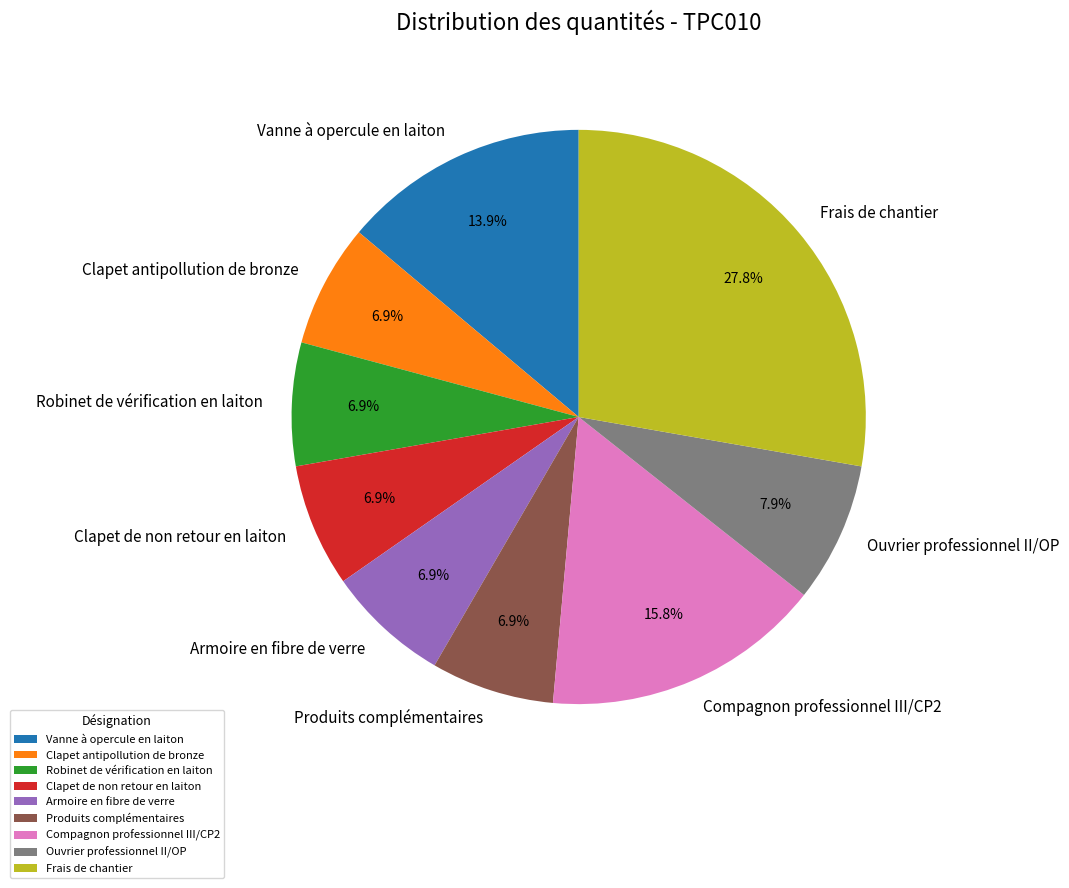

Does any single category account for the majority?

No